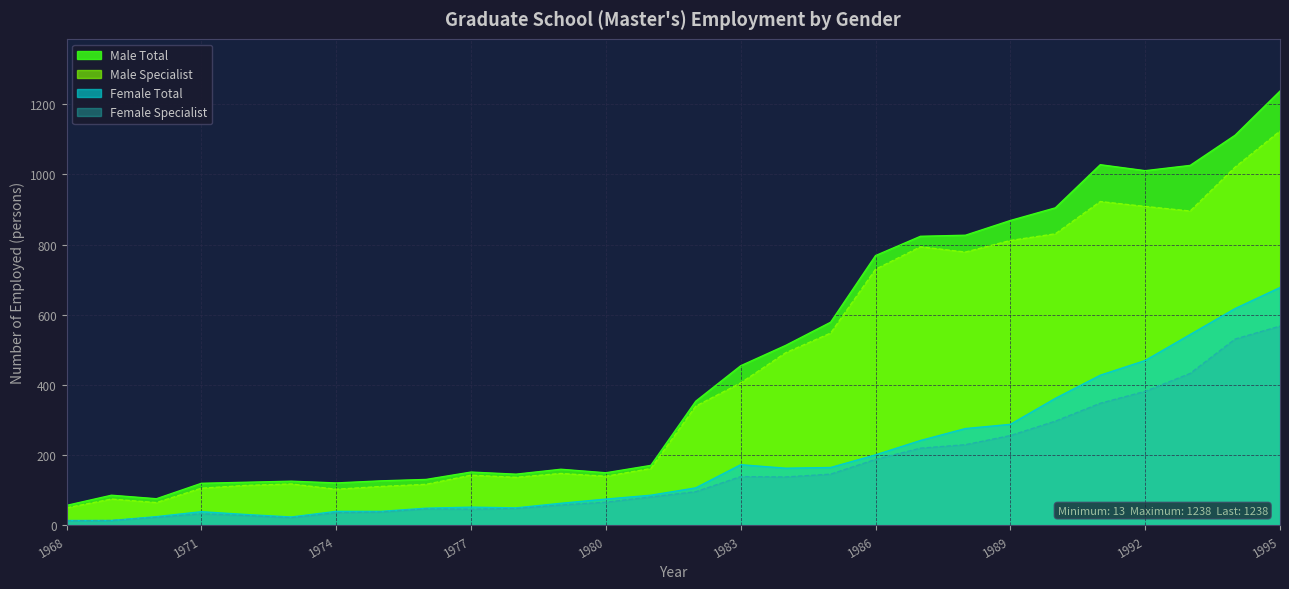

What is the smallest value displayed?

13